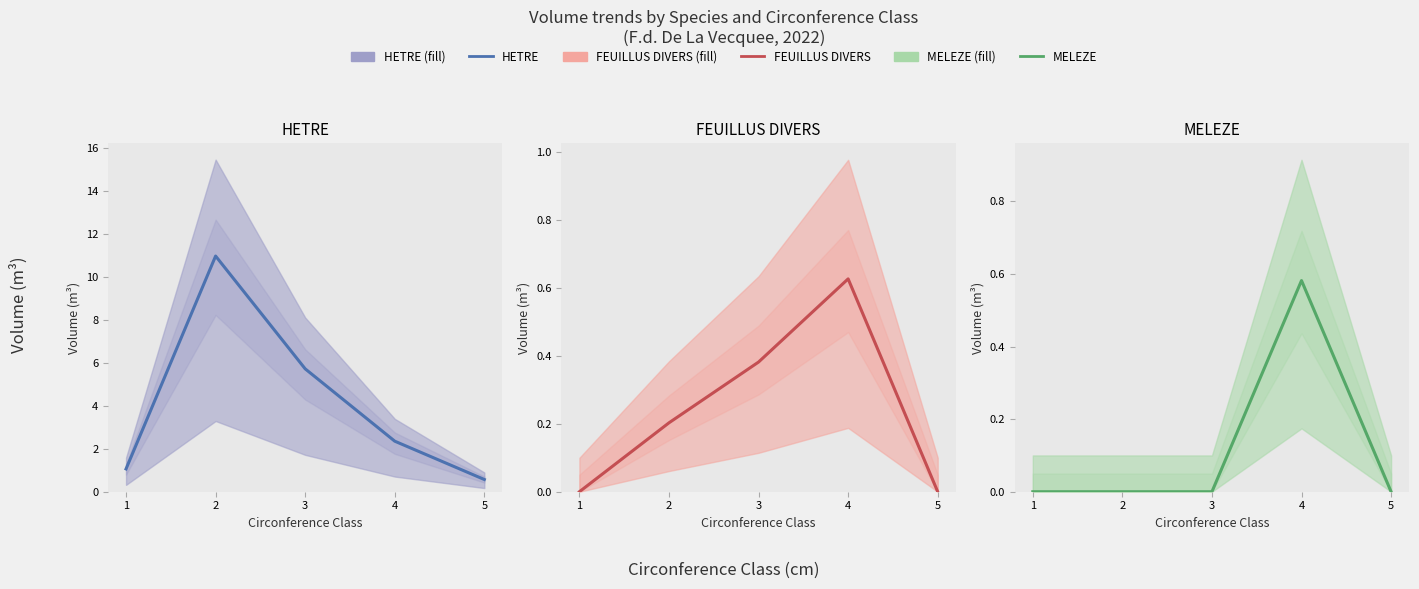

True or false: FEUILLUS DIVERS and MELEZE intersect in this chart.

False